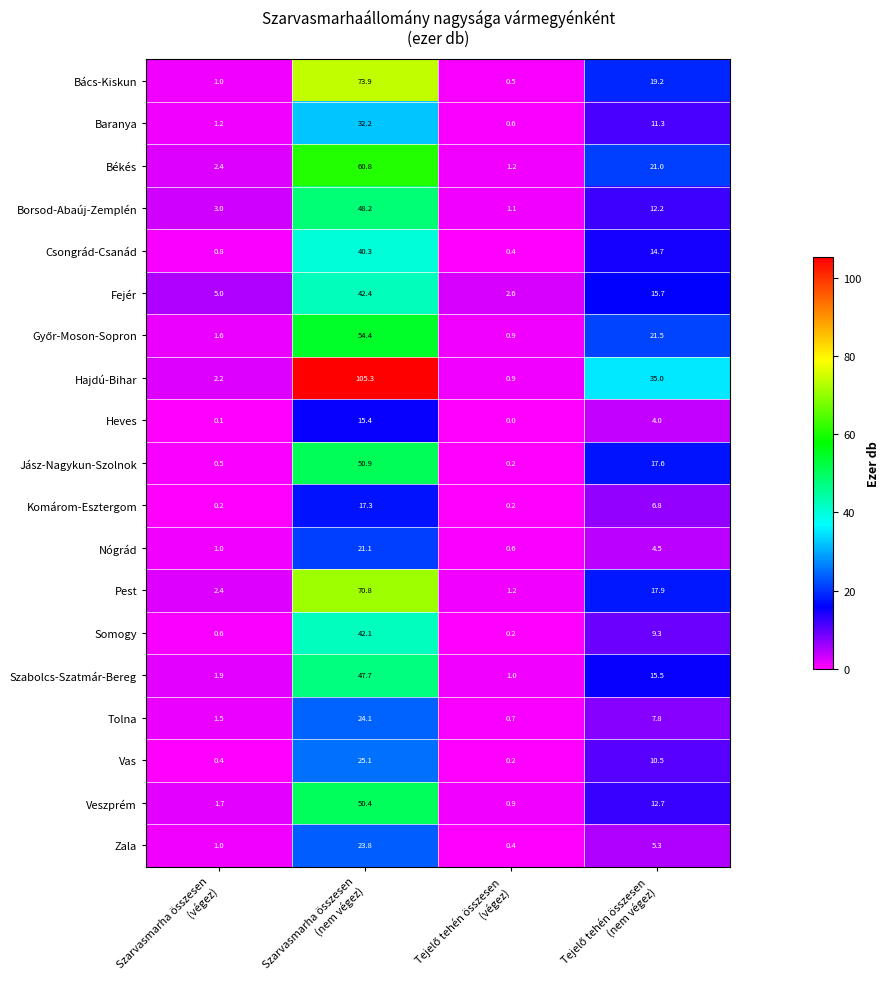

What is the sum of all Hajdú-Bihar values?

143.4